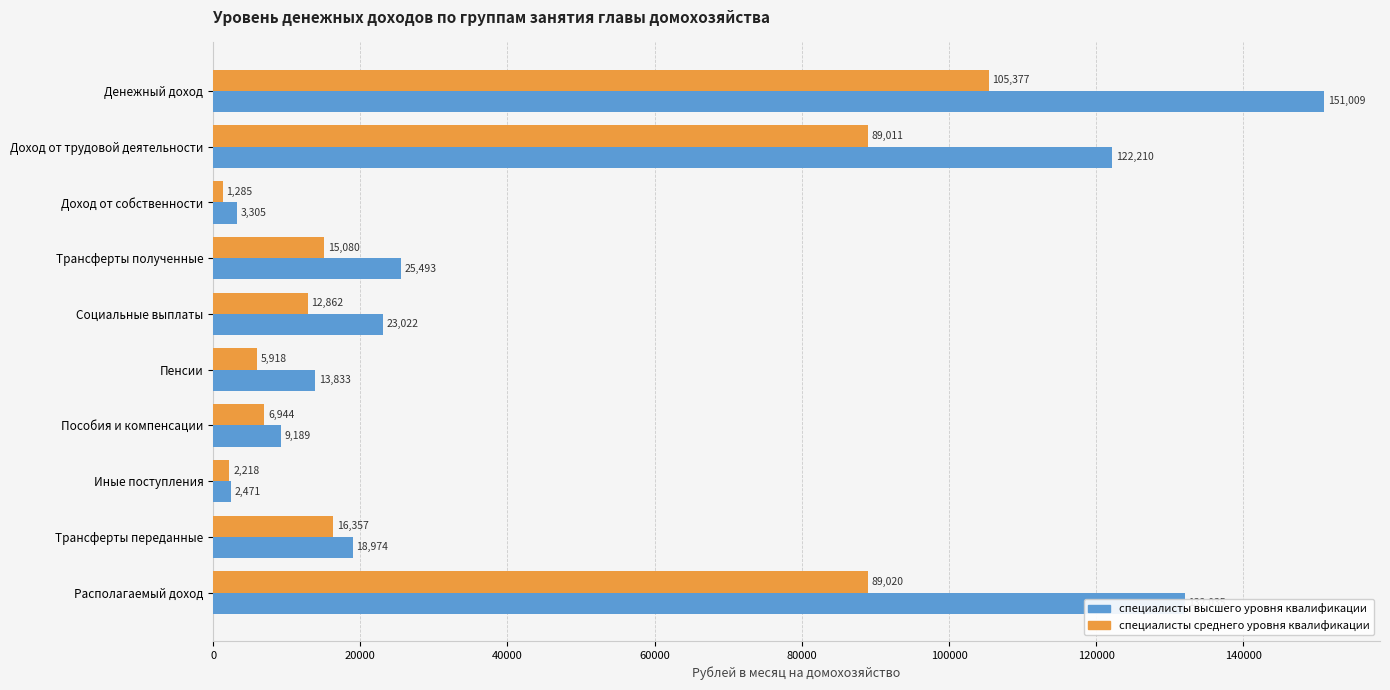

Where is специалисты среднего уровня квалификации nearest to the value 53330?

Доход от трудовой деятельности